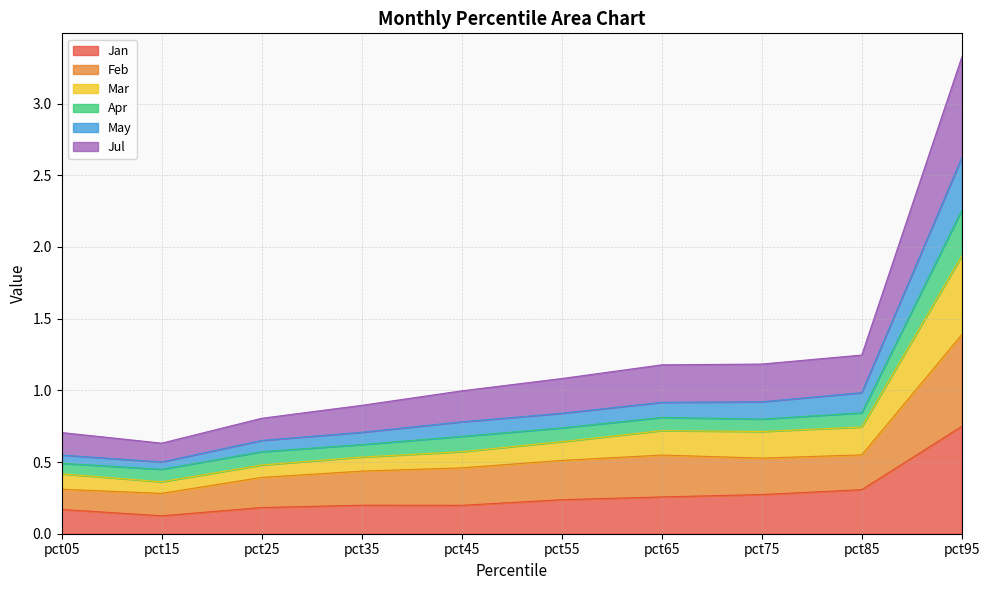

The value of Jan at pct75 is 0.3. True or false?

True